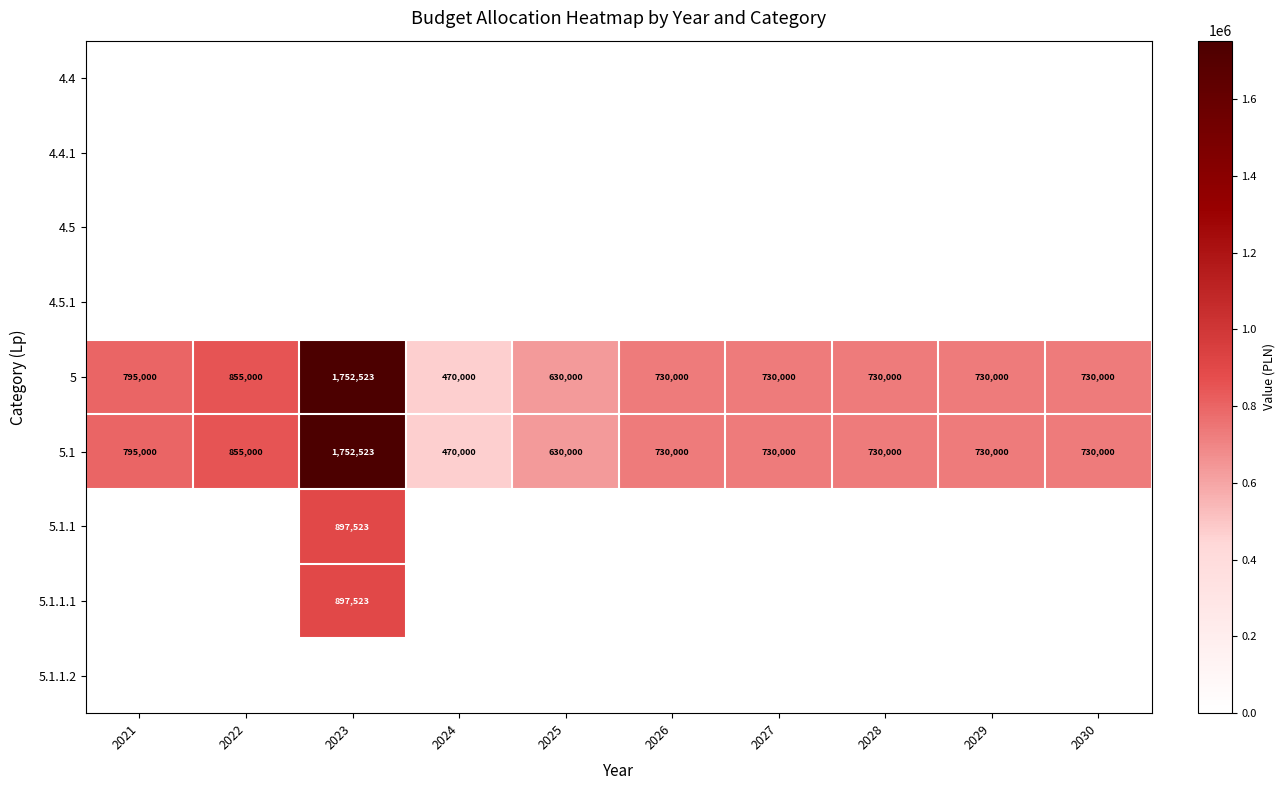

What is the maximum value for 5.1?

1752523